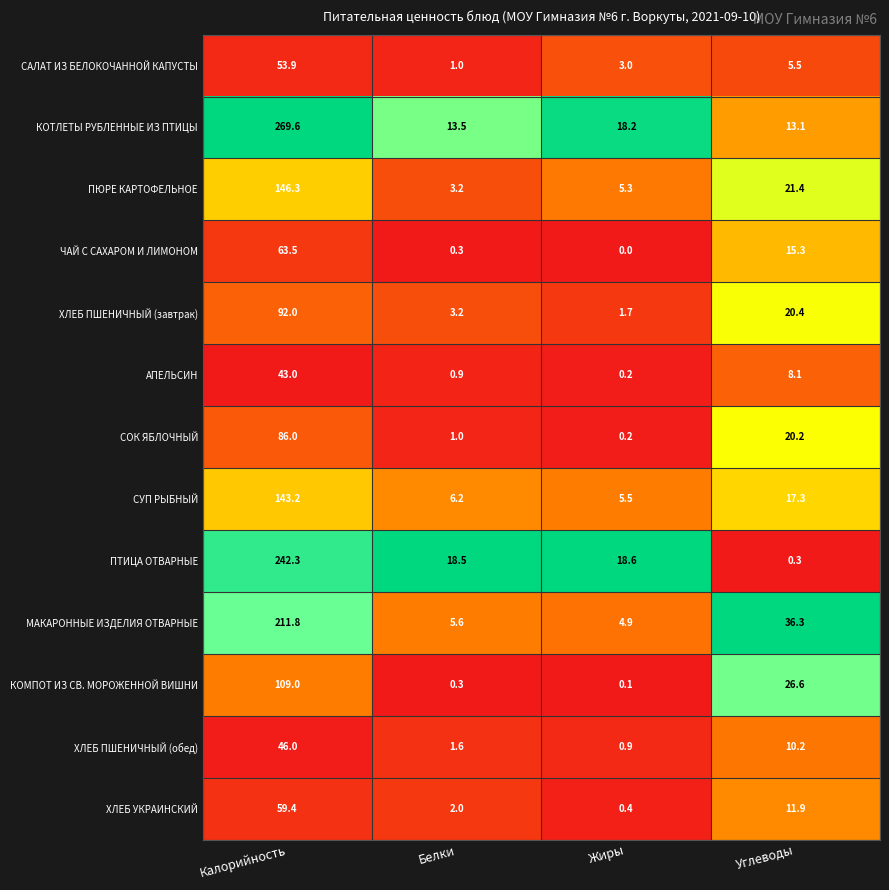

What is the sum of all ПТИЦА ОТВАРНЫЕ values?

279.7